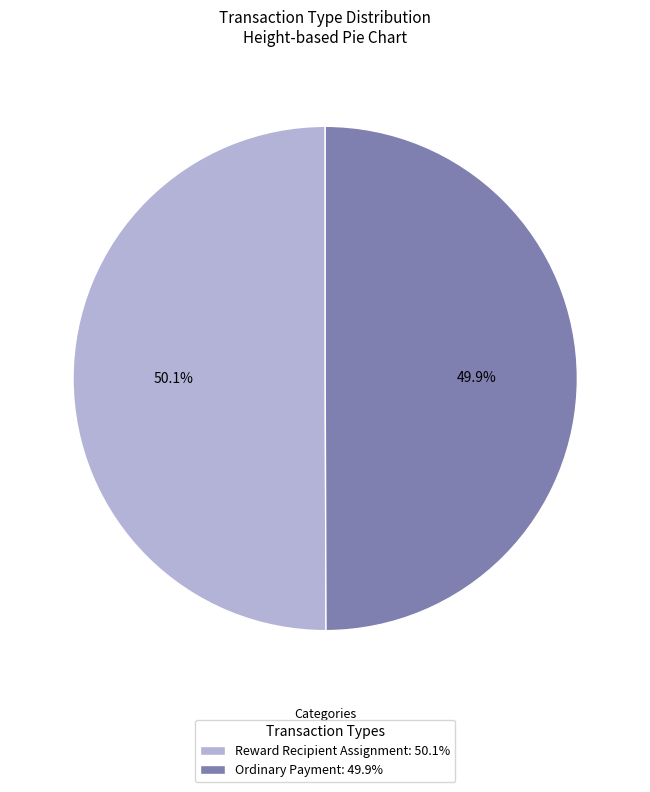

What is the total percentage of Ordinary Payment: 49.9% and Reward Recipient Assignment: 50.1%?

100.0%